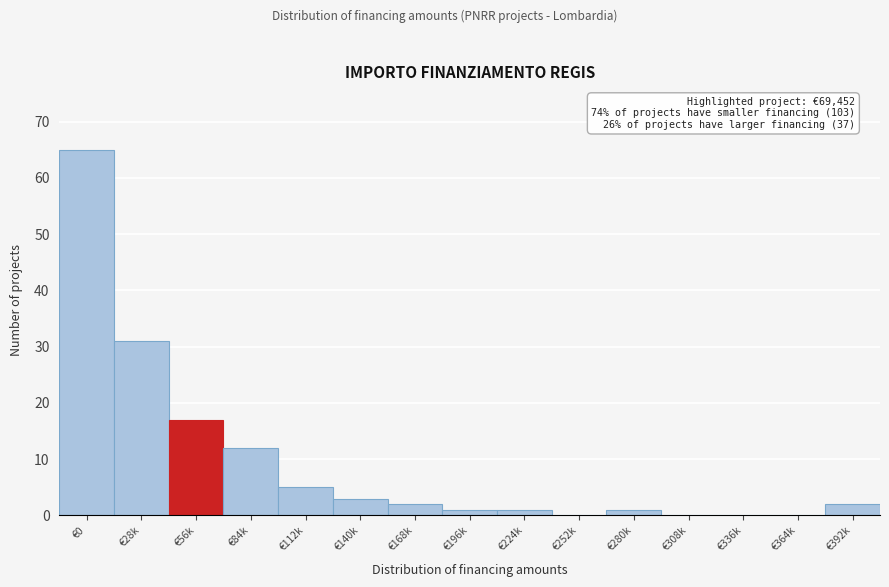

Reading left to right, extract all data points from this chart.

€0=65	€28k=31	€56k=17	€84k=12	€112k=5	€140k=3	€168k=2	€196k=1	€224k=1	€252k=0	€280k=1	€308k=0	€336k=0	€364k=0	€392k=2